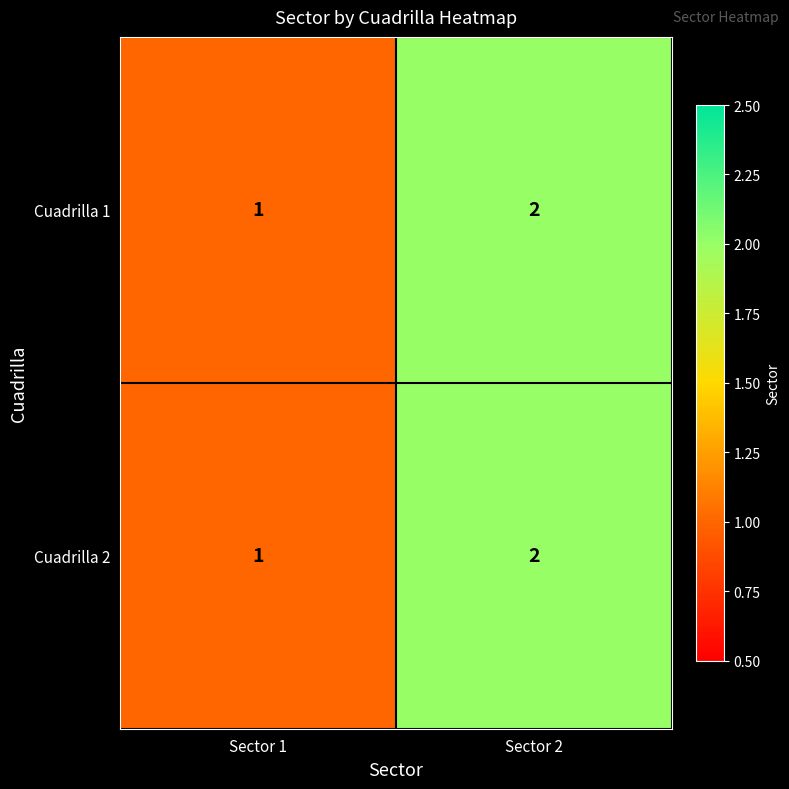

At which category is the sum across all series the highest?

Sector 2